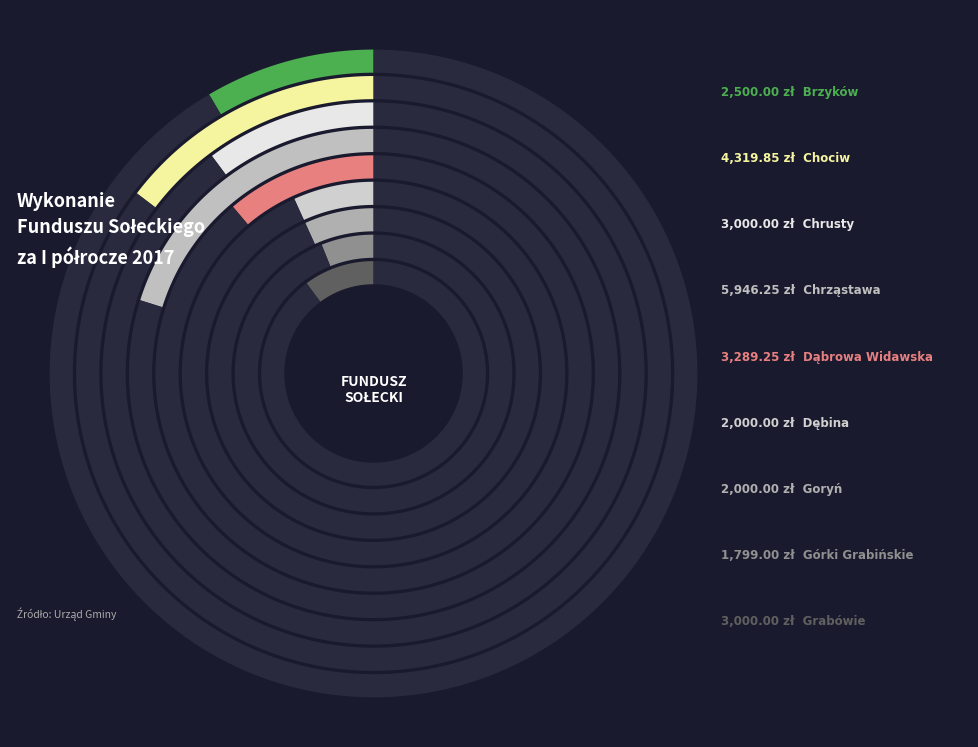

To the nearest percent, what is the difference between the largest and smallest slice percentages?

15%